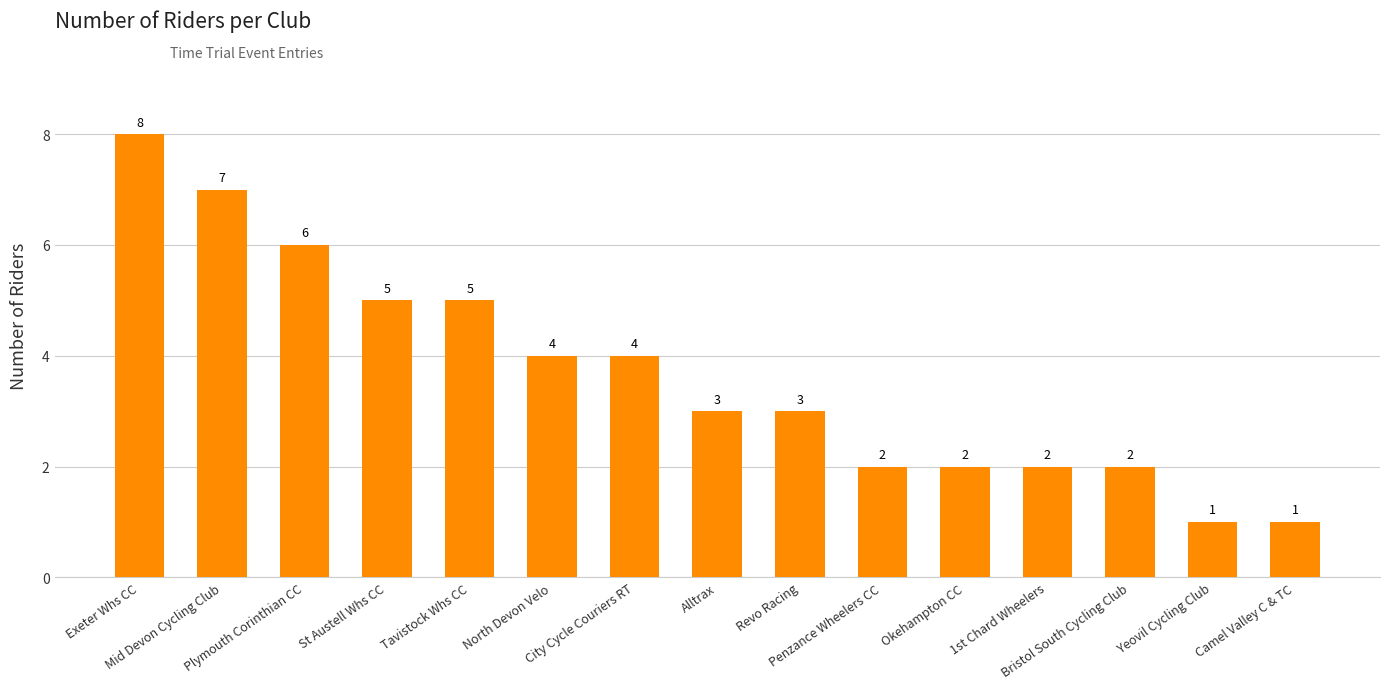

What position from the right is Mid Devon Cycling Club?

14